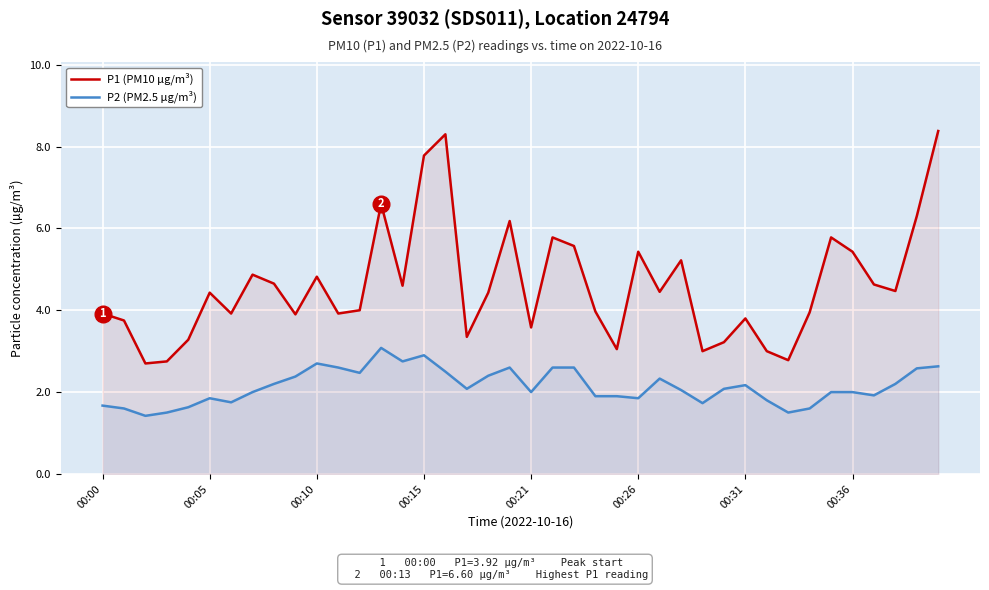

The P1 (PM10 µg/m³) series shows 5.4 at 00:26. True or false?

True